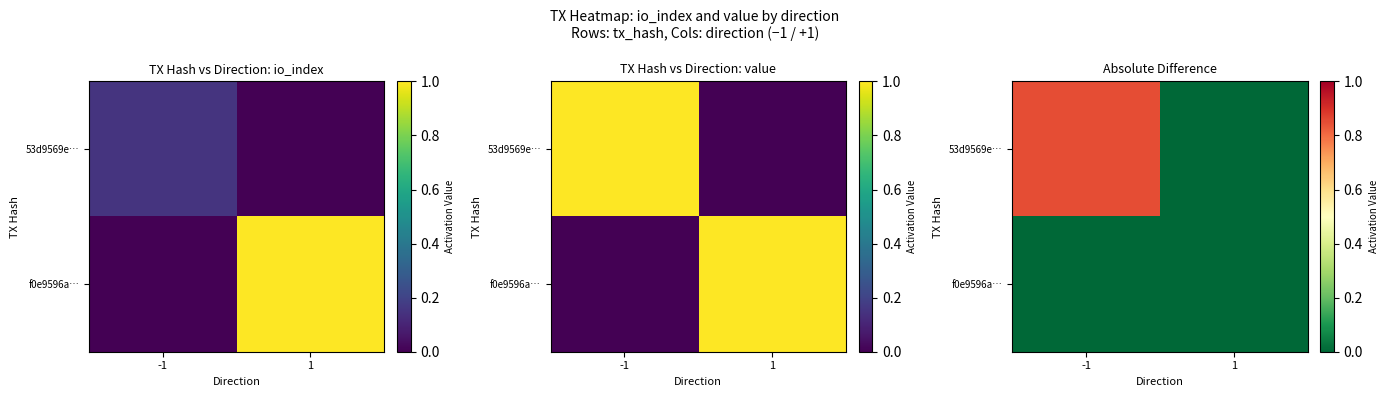

Between 1 and -1, which is larger?

-1